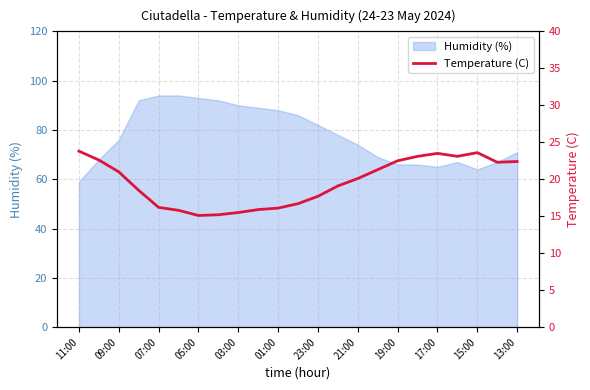

Is it true that Humidity (%) equals 64 at 15:00?

True